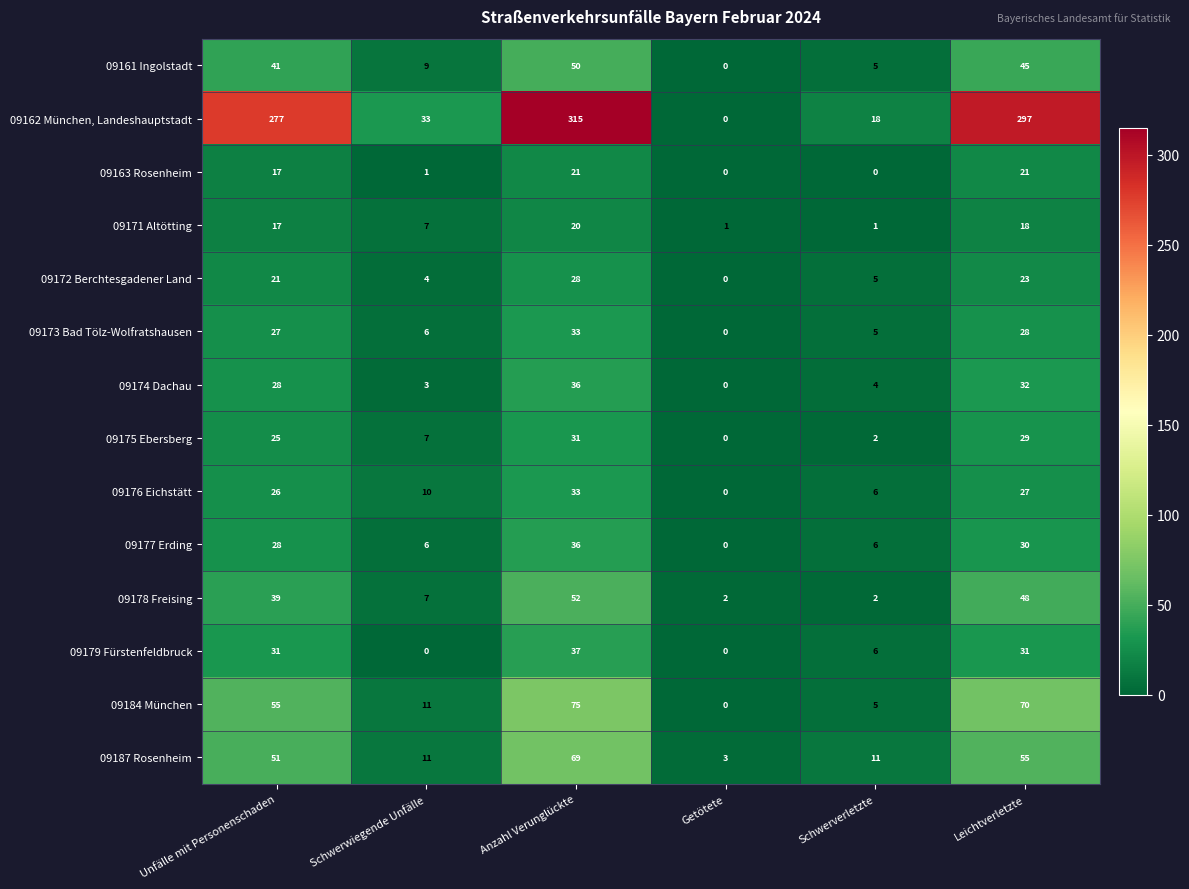

The 09175 Ebersberg series shows 43 at Leichtverletzte. True or false?

False